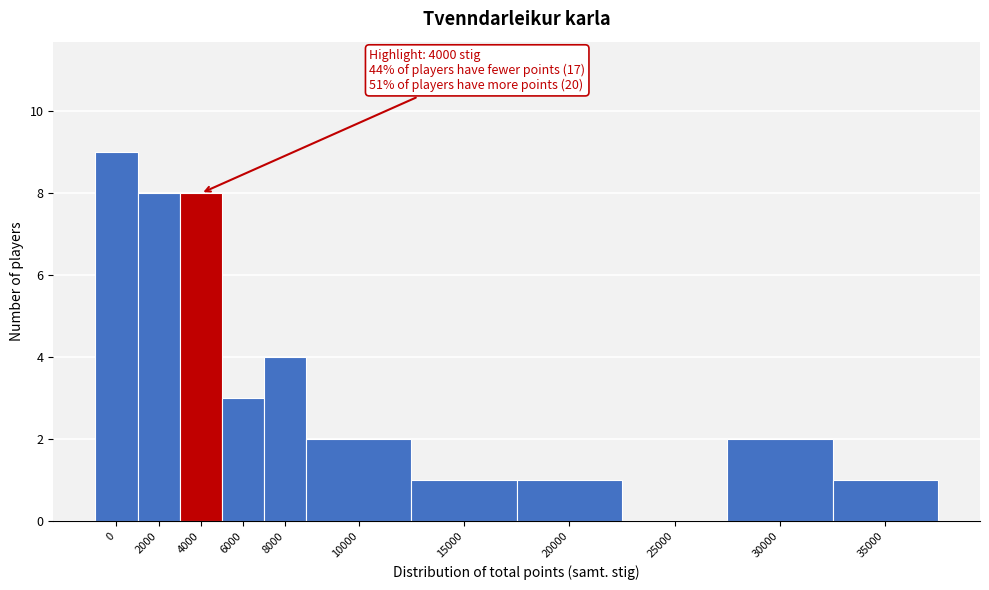

Reading left to right, extract all data points from this chart.

0=9	2000=8	4000=8	6000=3	8000=4	10000=2	15000=1	20000=1	25000=0	30000=2	35000=1